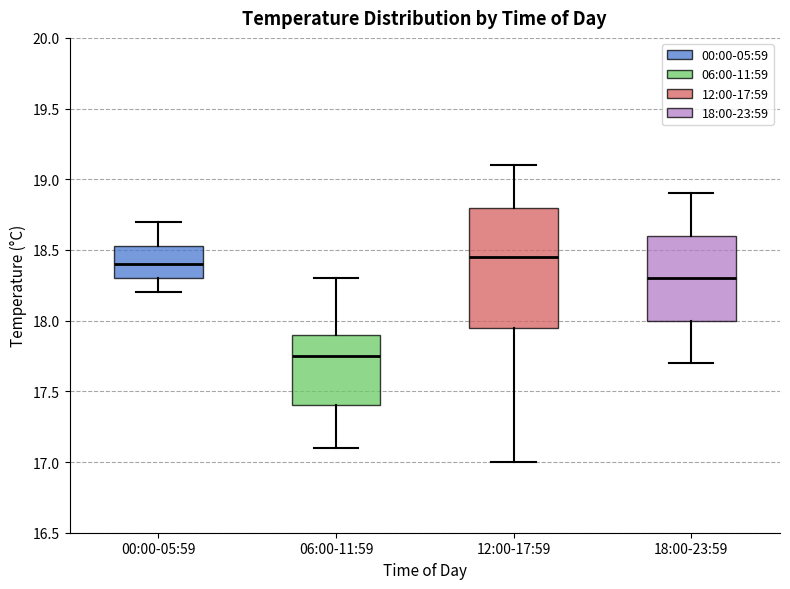

Reading left to right, read every box against the y-axis: the position of its median line, the range the box covers, and the ends of its whiskers. The values are not printed on the chart, so give them approximately, as read against the axis.

00:00-05:59: median 18.40, box 18.30 to 18.55, whiskers 18.20 to 18.70
06:00-11:59: median 17.75, box 17.40 to 17.90, whiskers 17.10 to 18.30
12:00-17:59: median 18.45, box 17.95 to 18.80, whiskers 17.00 to 19.10
18:00-23:59: median 18.30, box 18.00 to 18.60, whiskers 17.70 to 18.90